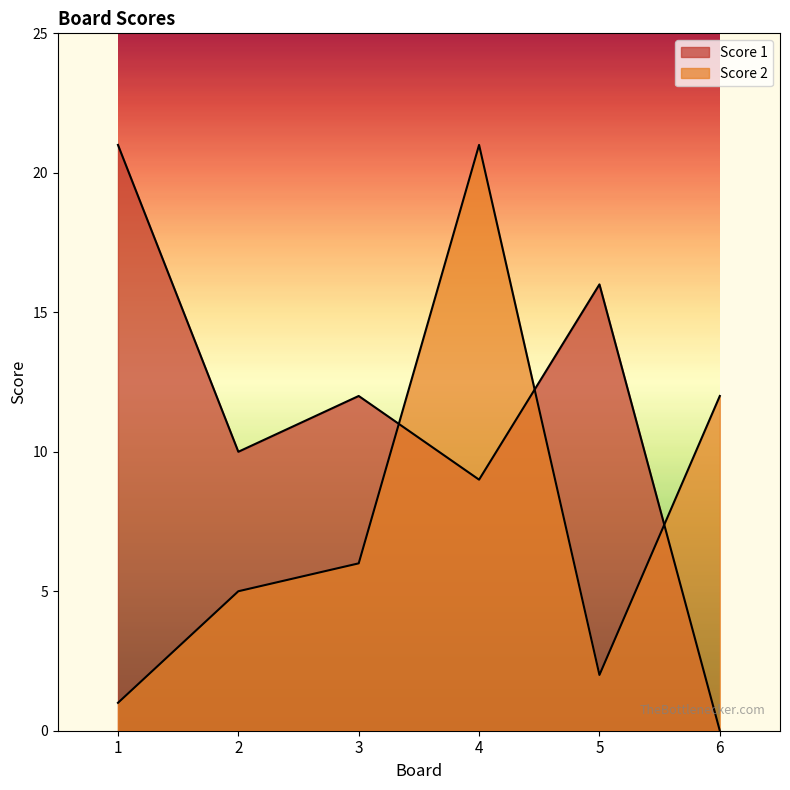

True or false: Score 2 has a value of 12 at 6.

True